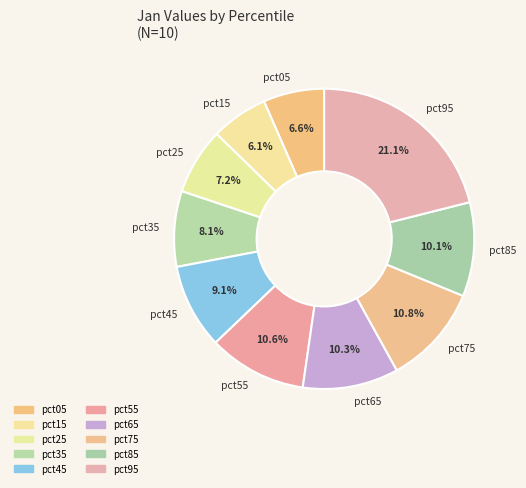

Which has a higher value, pct25 or pct45?

pct45